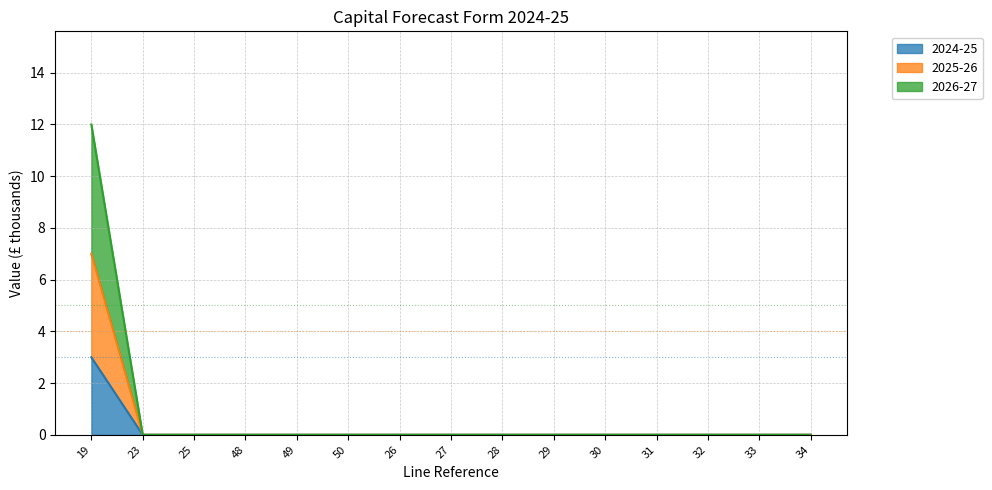

What are all the series names shown in the legend?

2024-25, 2025-26, 2026-27